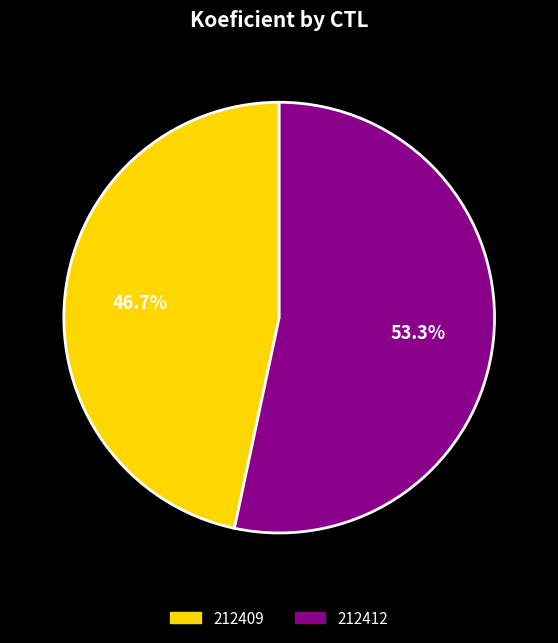

How many slices are in this pie chart?

2